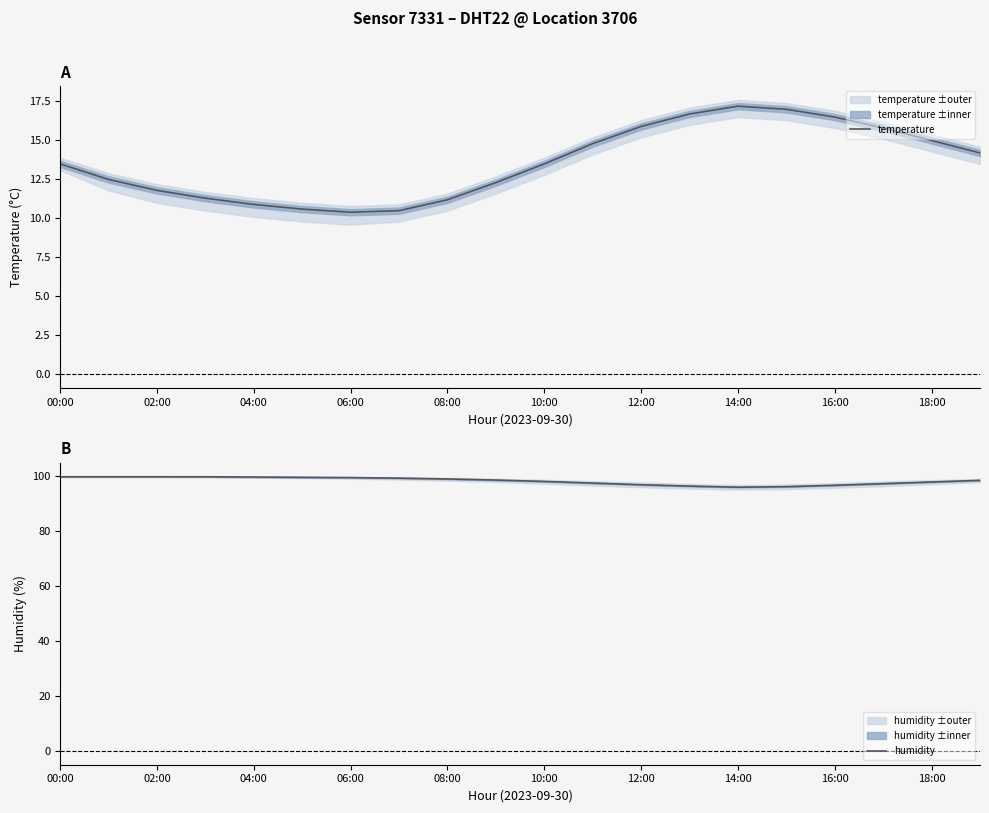

What are all the series names shown in the legend?

temperature, humidity